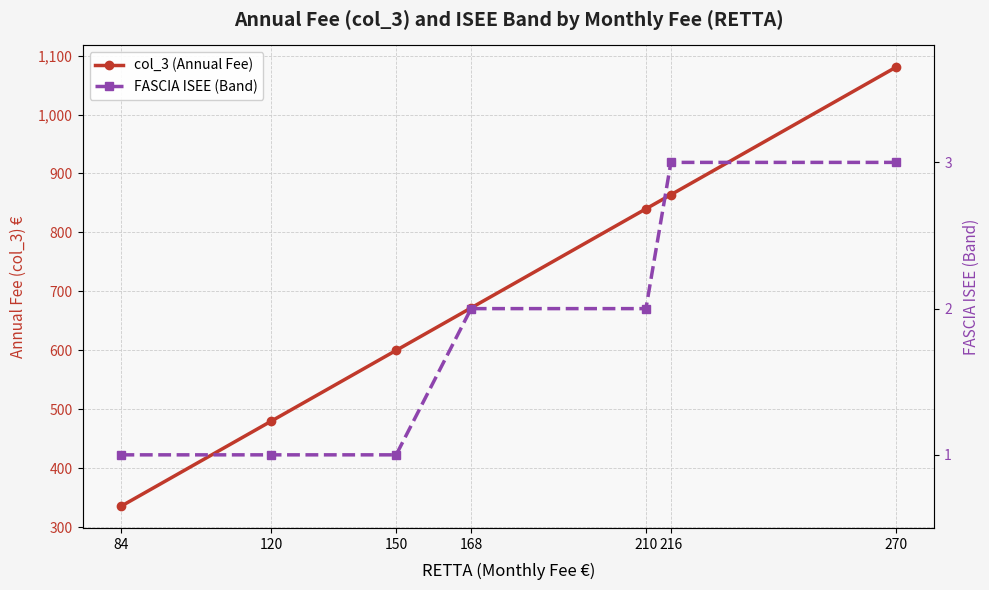

True or false: FASCIA ISEE (Band) and col_3 (Annual Fee) cross at least once.

False